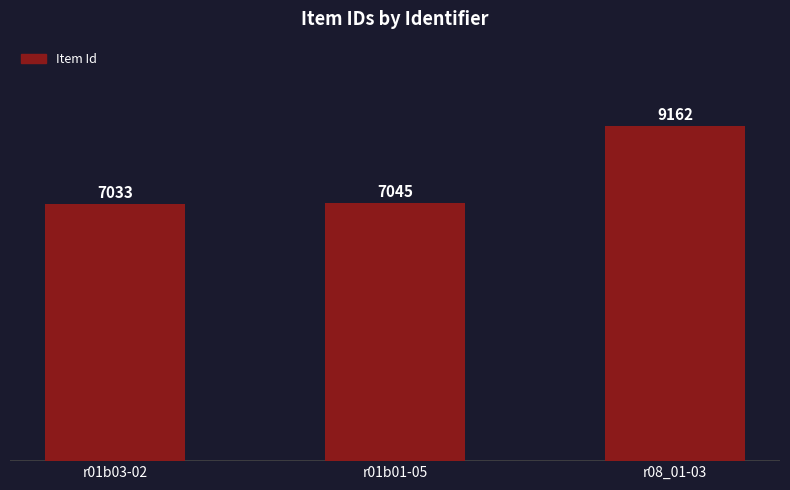

What is the difference between the maximum and minimum values?

2129